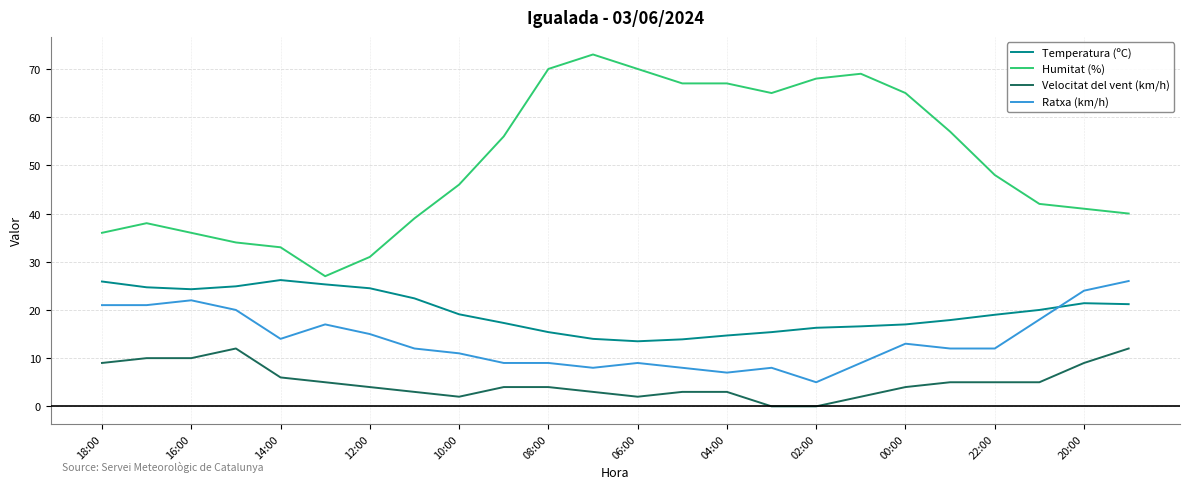

True or false: Temperatura (ºC) and Velocitat del vent (km/h) cross at least once.

False